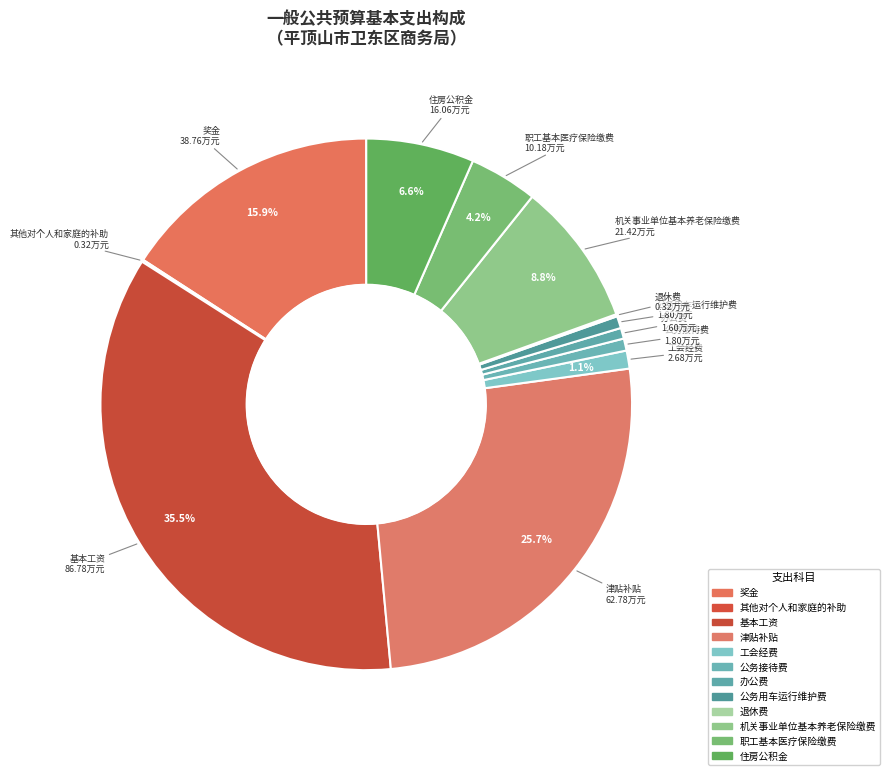

Does 其他对个人和家庭的补助 account for over 50% of the chart?

No